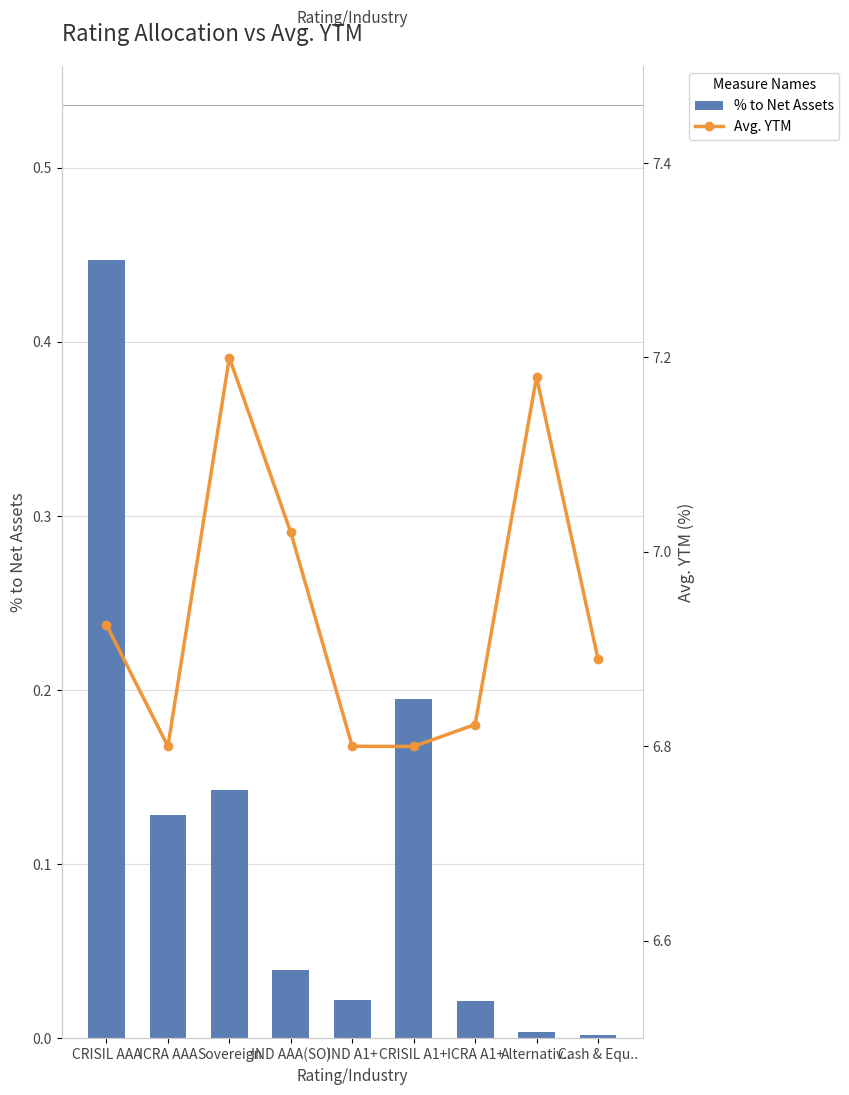

Where is % to Net Assets nearest to the value 0?

Cash & Equ..